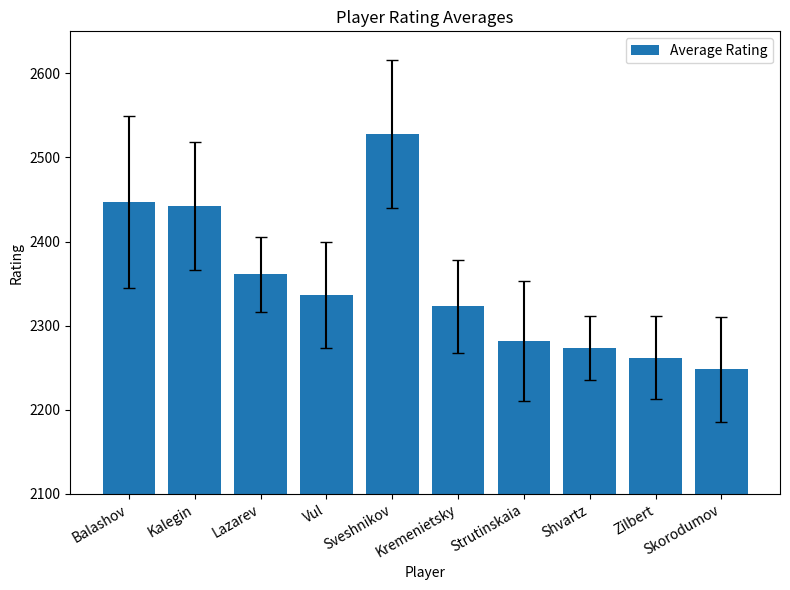

True or false: the data shows 2262 at Zilbert.

True